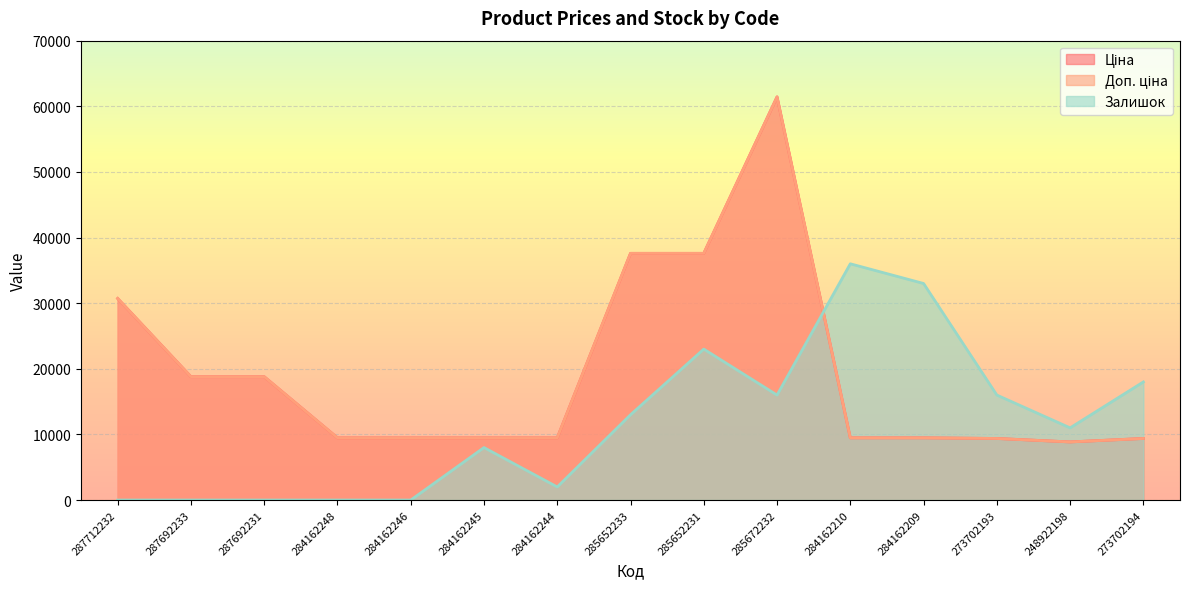

How many lines are shown in the chart?

3